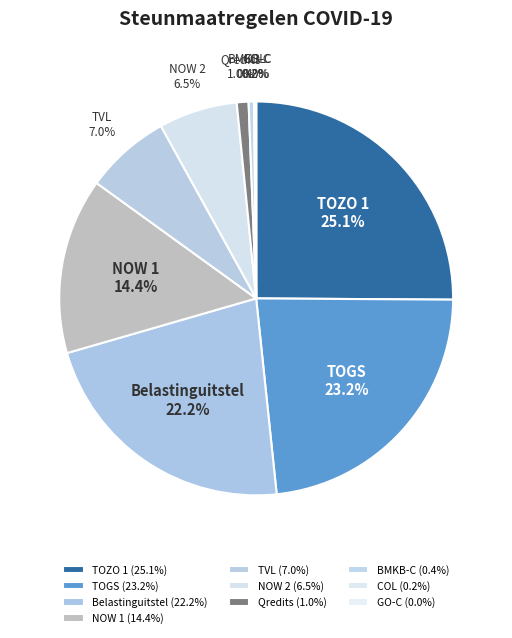

Is there any slice that represents more than half of the pie?

No